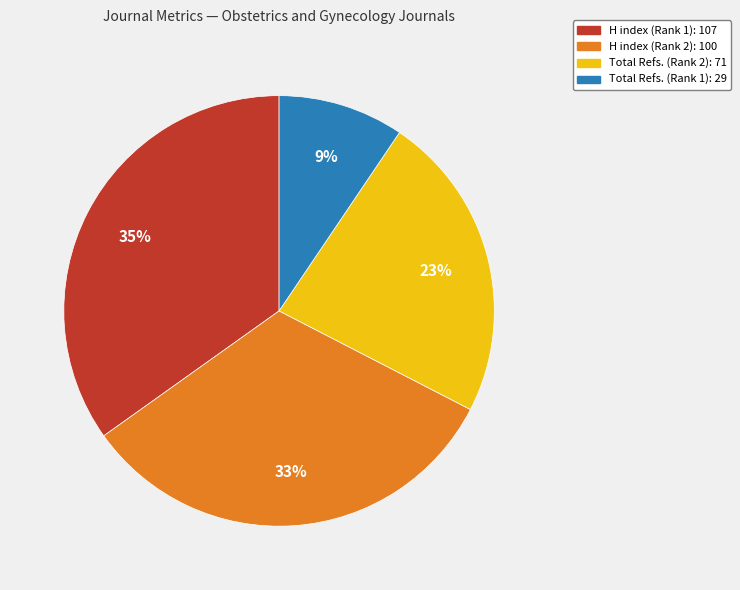

How many slices are in this pie chart?

4